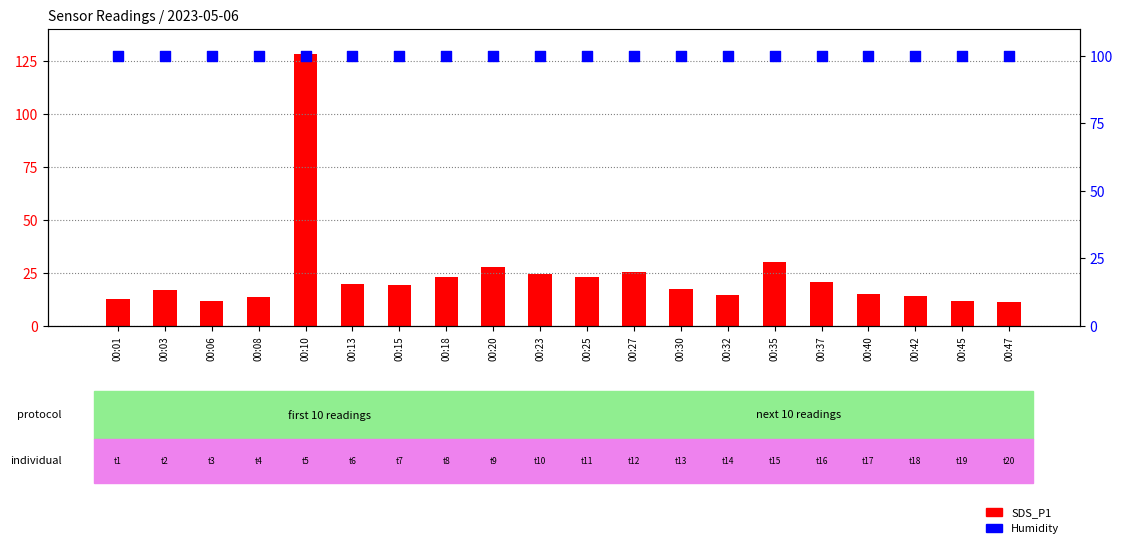

Which series has the largest total across all categories?

Humidity